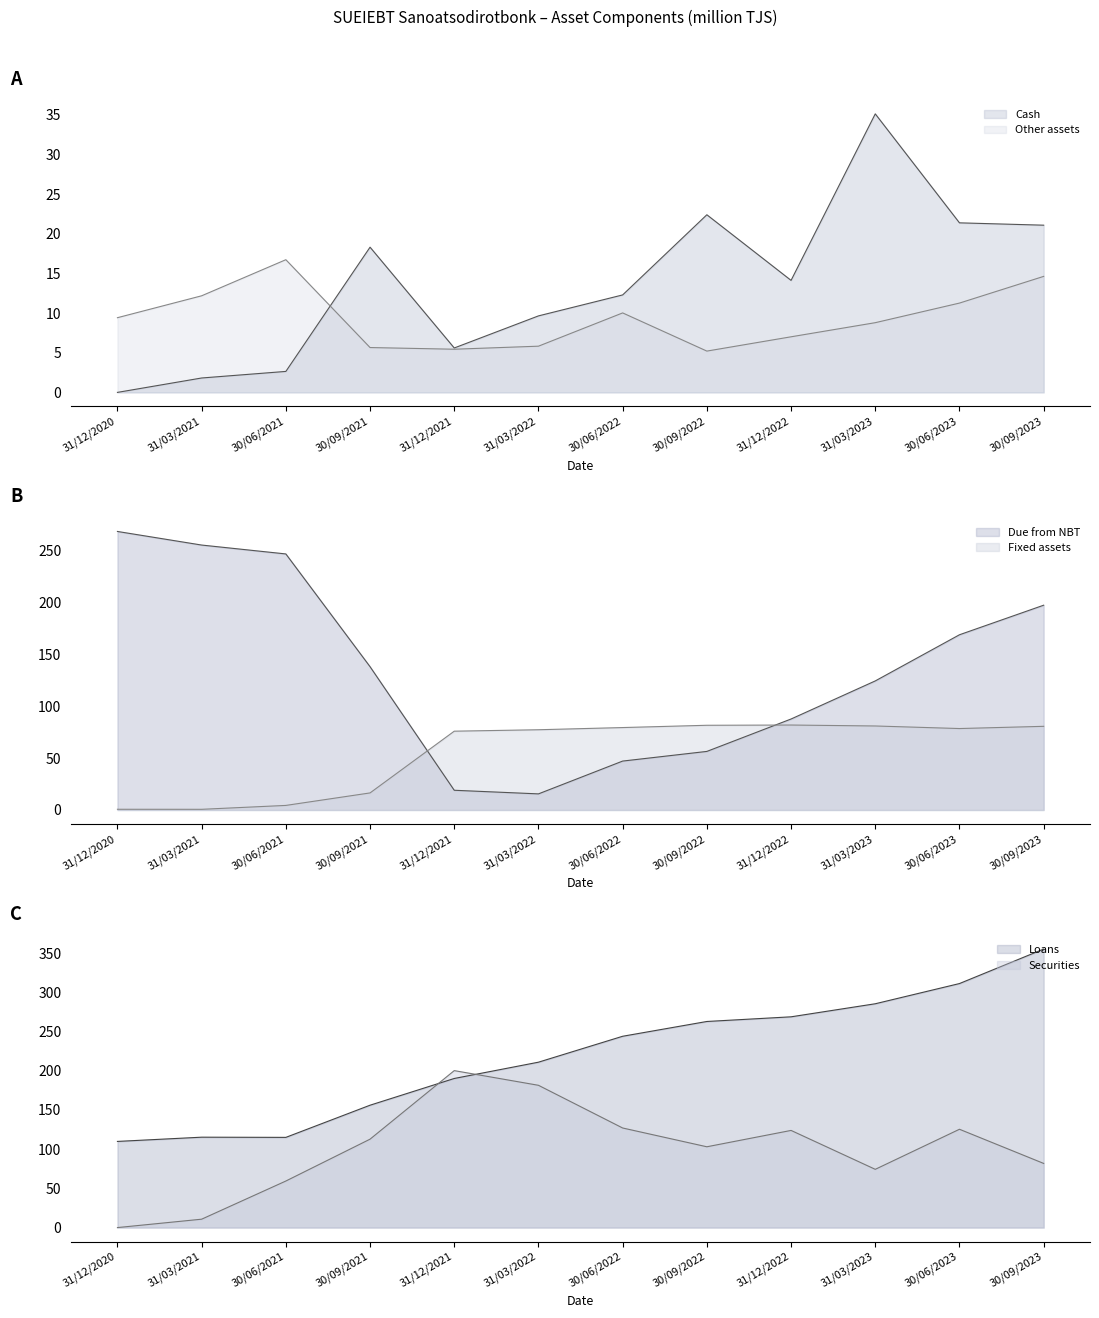

True or false: Due from NBT and Loans intersect in this chart.

True